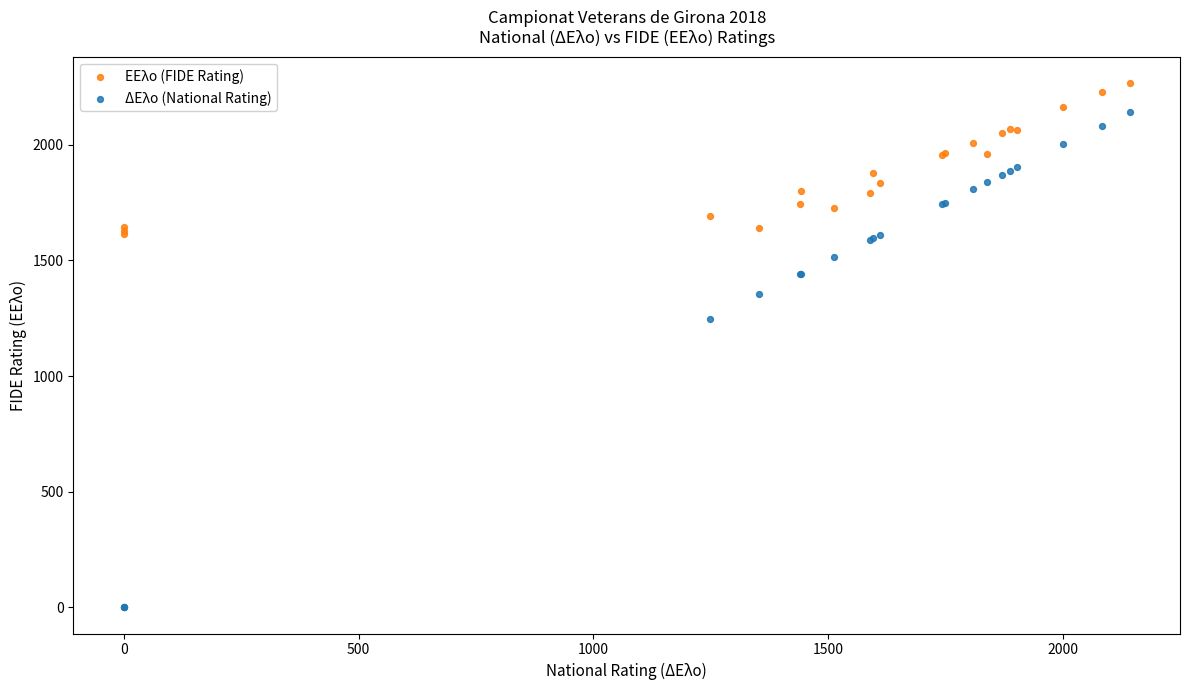

What are all the series names shown in the legend?

EEλο (FIDE Rating), ΔEλο (National Rating)